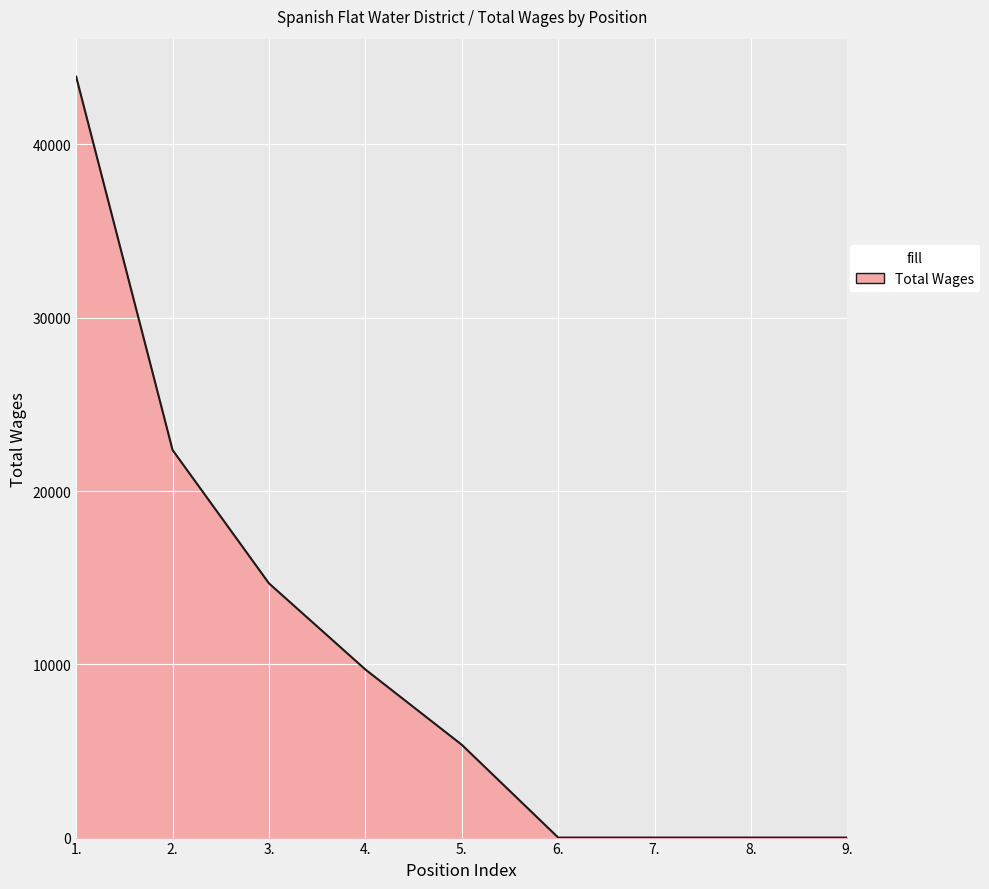

Count the values in the range 0 to 14669.

7